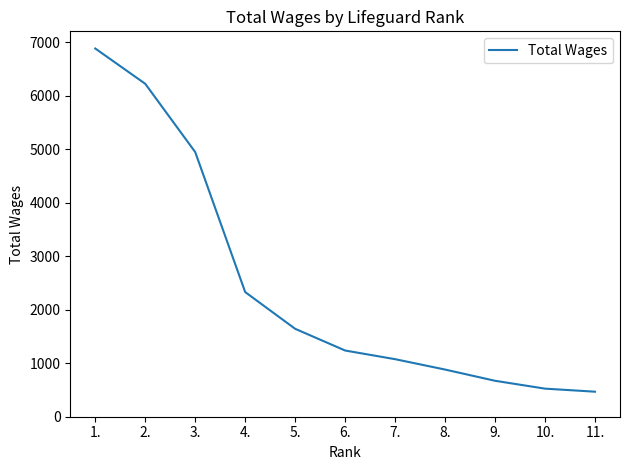

Is it true that the value at 8. is 1258?

False